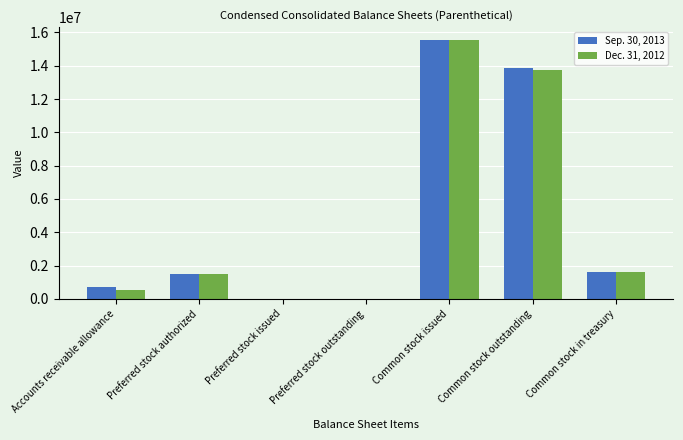

Is the value of Dec. 31, 2012 at Common stock issued greater than the value of Sep. 30, 2013 at Common stock in treasury?

Yes